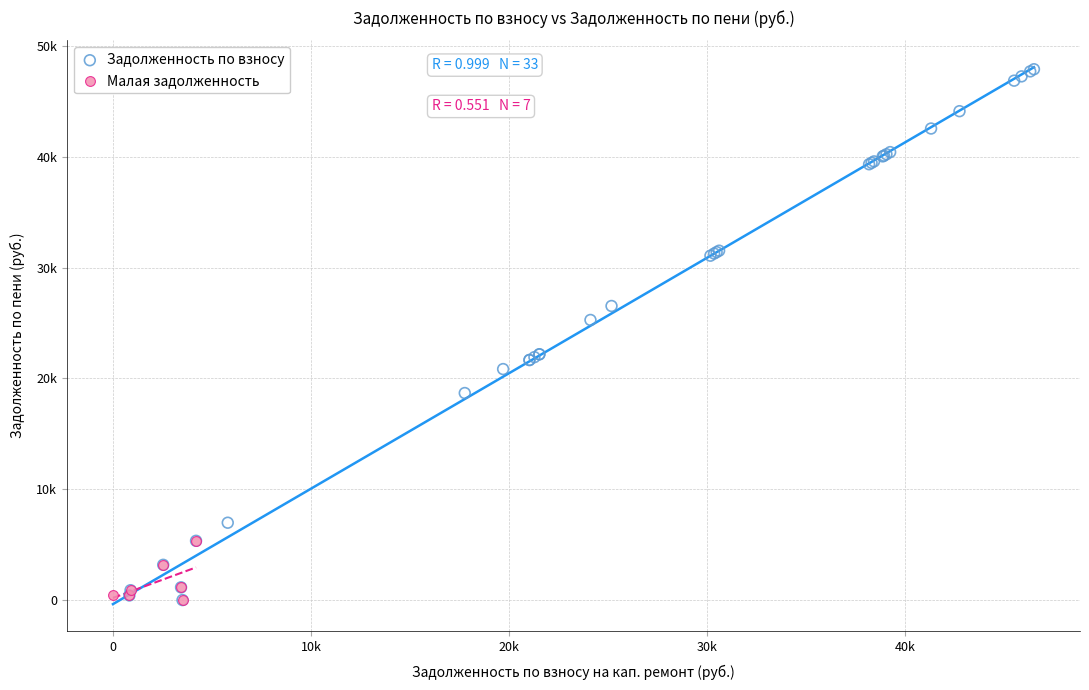

What are all the series names shown in the legend?

Задолженность по взносу, Малая задолженность